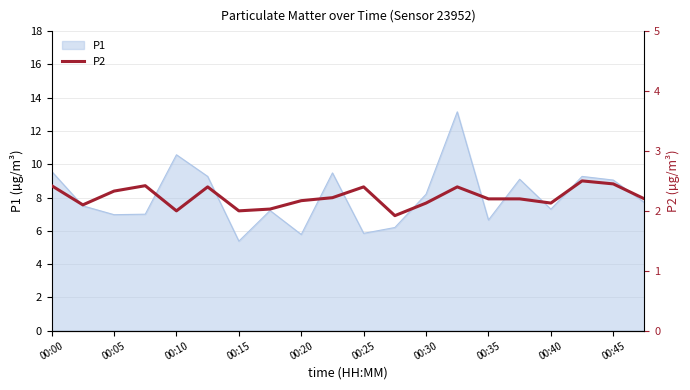

What is the highest value of the P1 series?

13.2